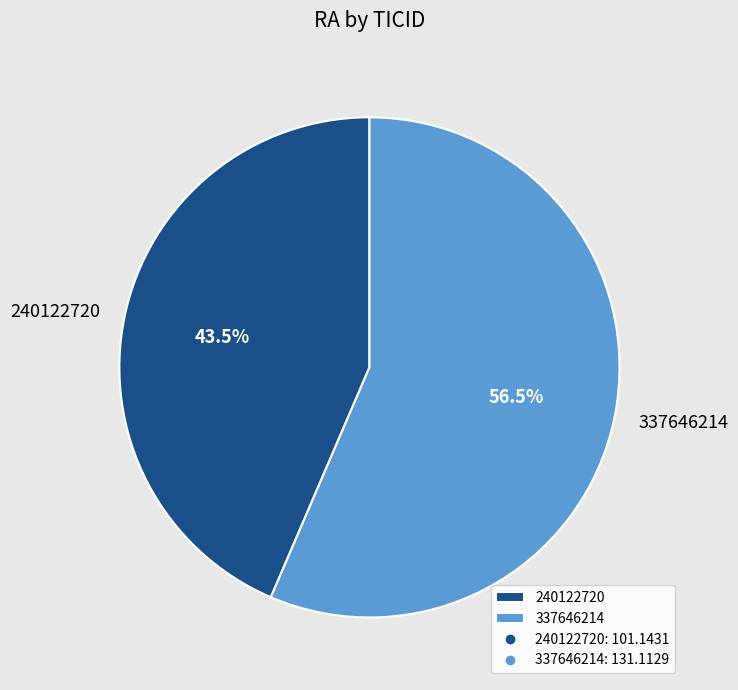

Rank the categories by value from lowest to highest.

240122720, 337646214